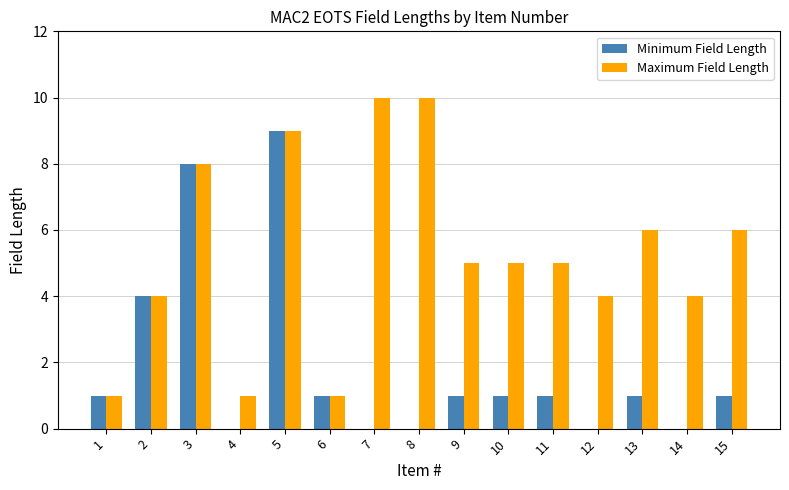

The Maximum Field Length series shows 3 at 10. True or false?

False